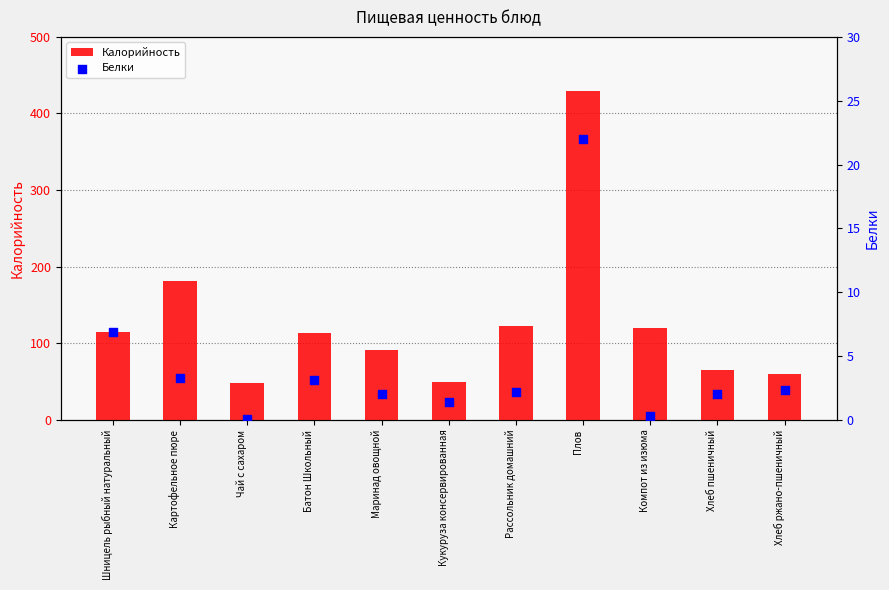

Which series contains the lowest Y value?

Белки